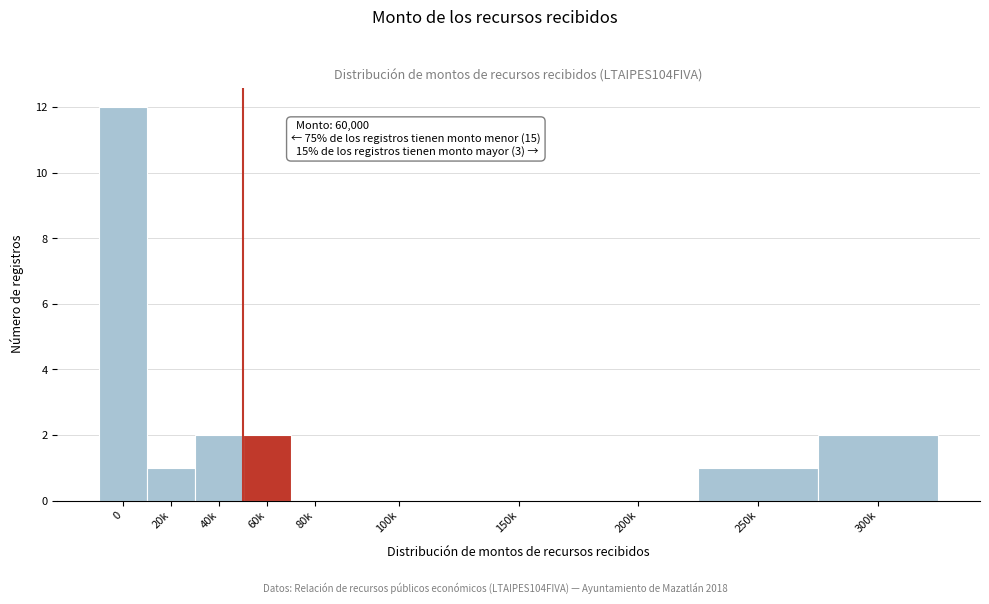

Reading left to right, extract all data points from this chart.

0=12	20k=1	40k=2	60k=2	80k=0	100k=0	150k=0	200k=0	250k=1	300k=2